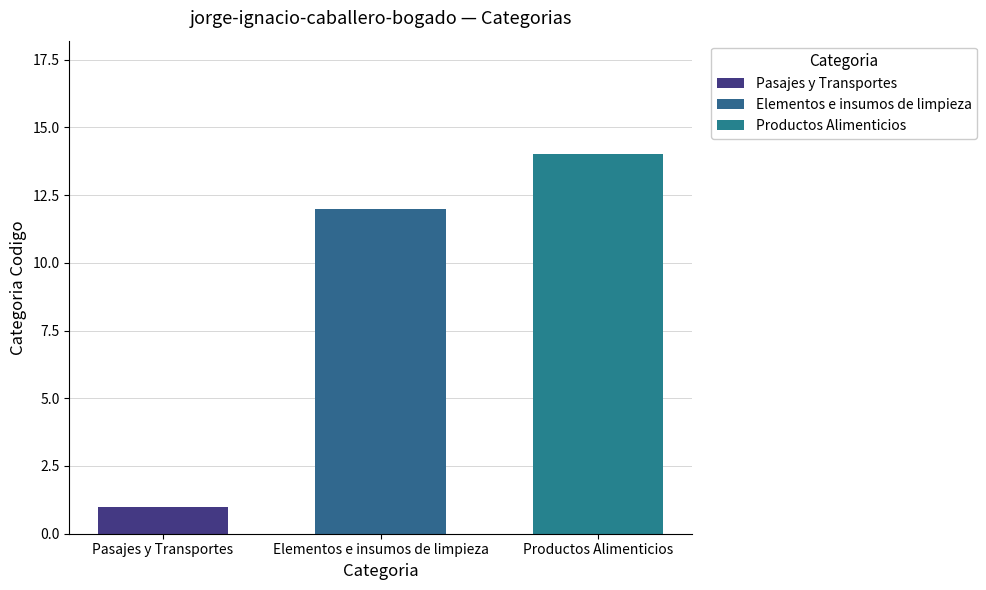

Are the bars horizontal?

No